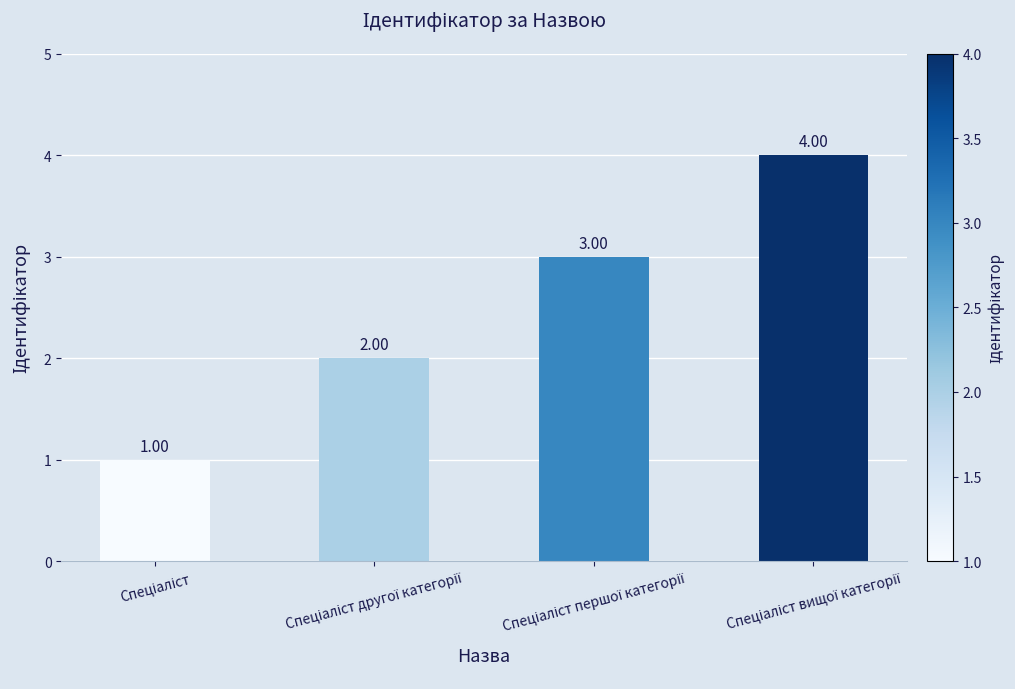

Reading left to right, transcribe all the data shown in this chart.

Спеціаліст=1	Спеціаліст другої категорії=2	Спеціаліст першої категорії=3	Спеціаліст вищої категорії=4